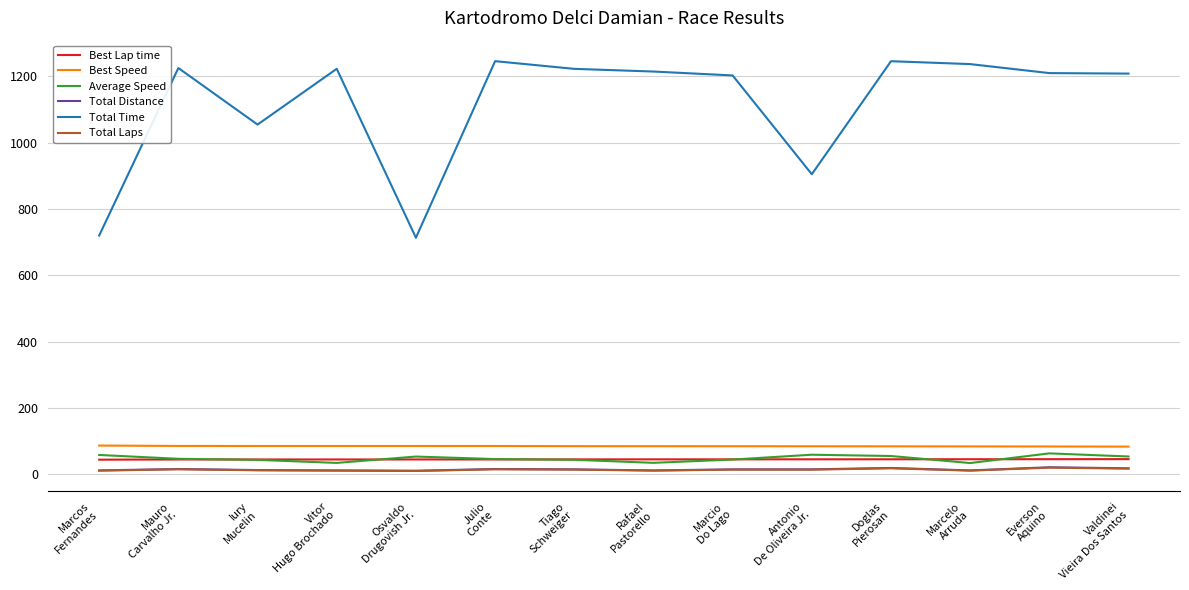

Which series has the largest range (max minus min)?

Total Time